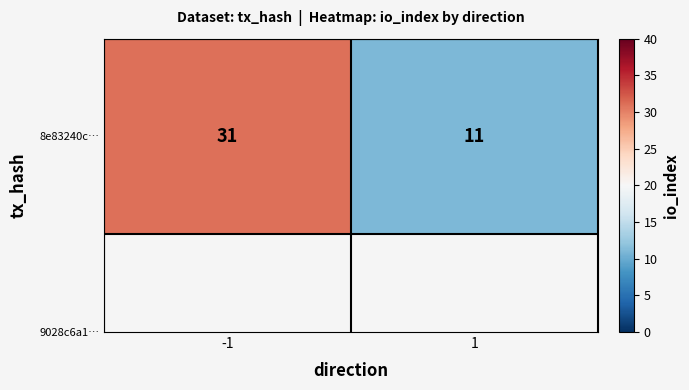

What is the sum of the values at -1 and 1?

42